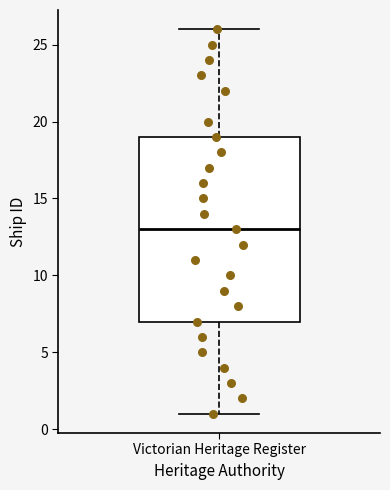

Read this box plot against the y-axis: the position of the median line, the range covered by the box, and the ends of both whiskers. The values are not printed on the chart, so give them approximately, as read against the axis.

median 13, box 7 to 19, whiskers 1 to 26